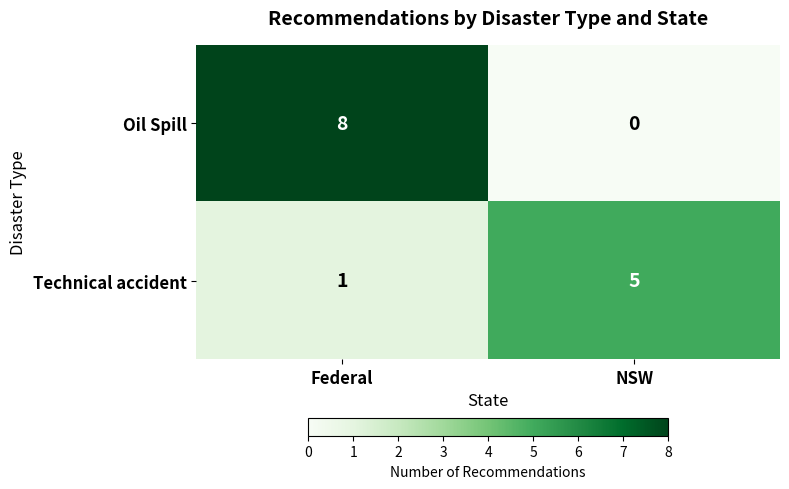

What is the maximum value for Oil Spill?

8